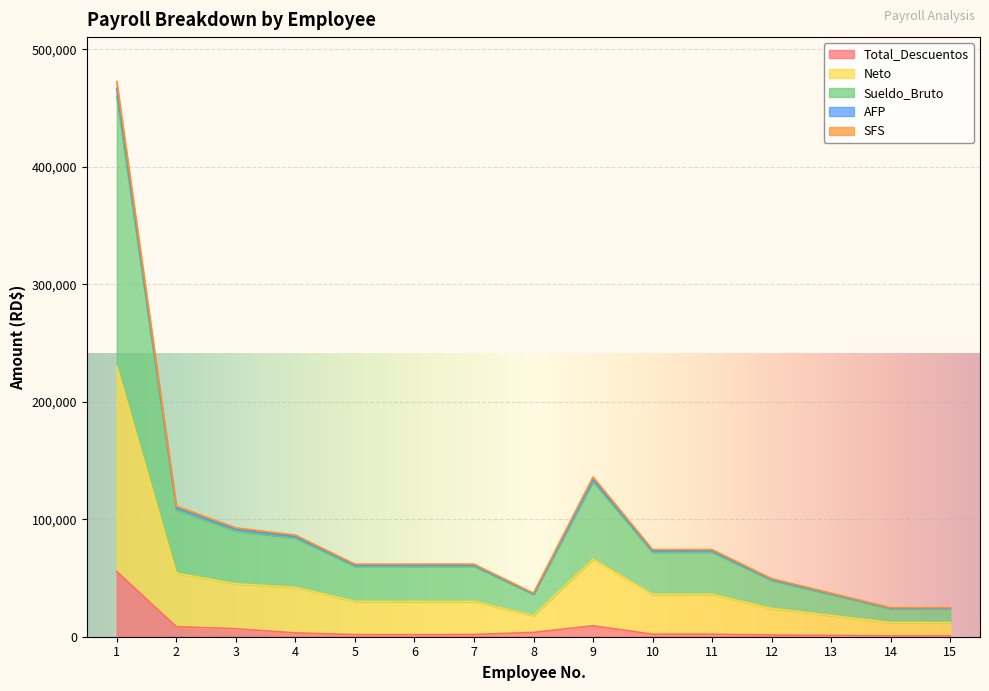

Does the chart display data point markers on the line(s)?

No